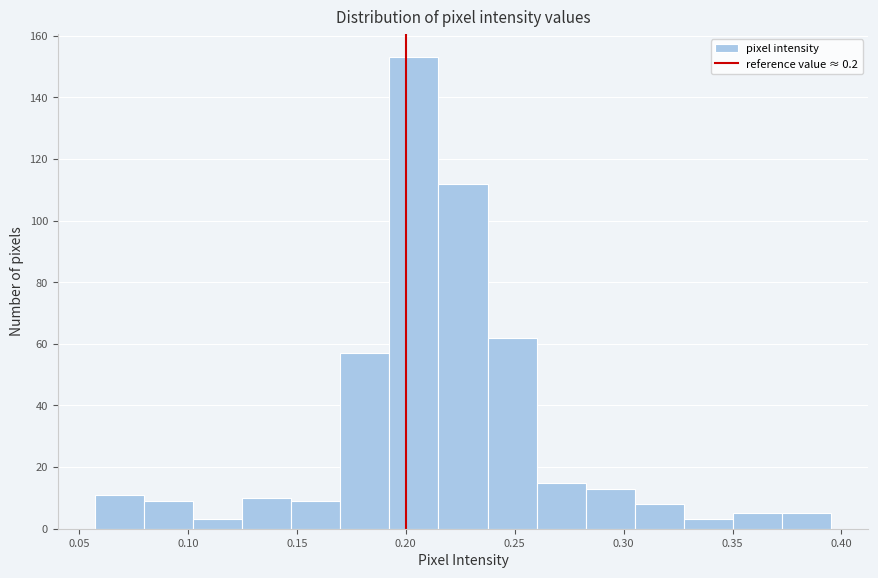

What is the height of the bar covering 0.170 to 0.190 on the x-axis? Neither the bar edges nor the heights are printed on the chart, so give them approximately, as read against the axes.

58